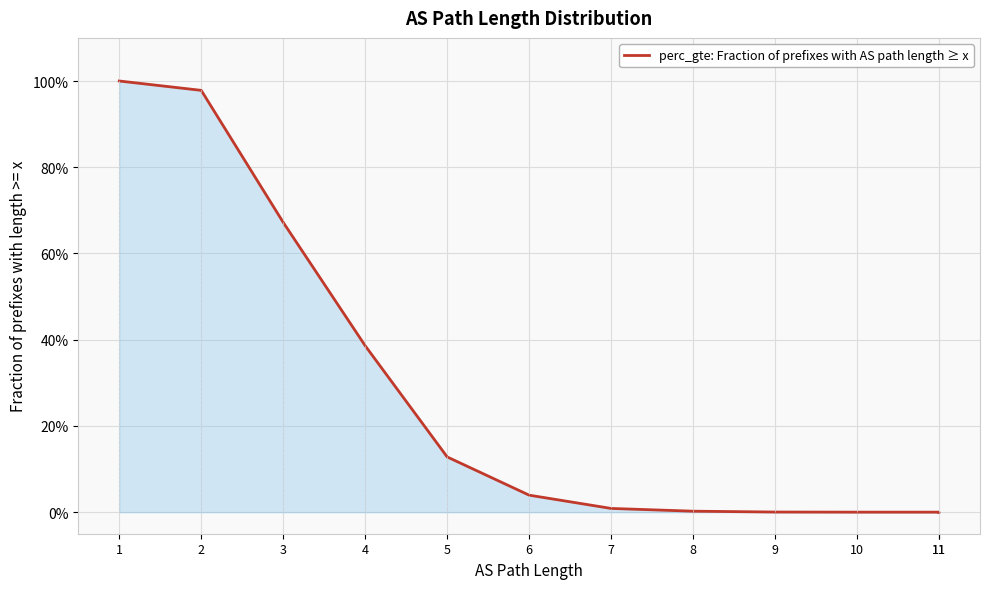

How many values are above zero?

11